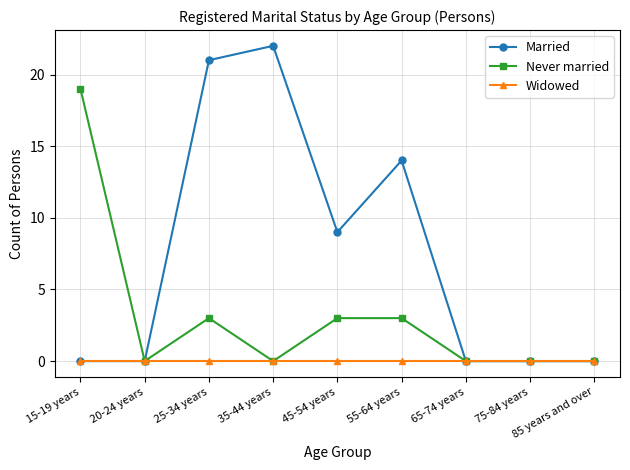

What is the difference between the highest and lowest values at 55-64 years?

14